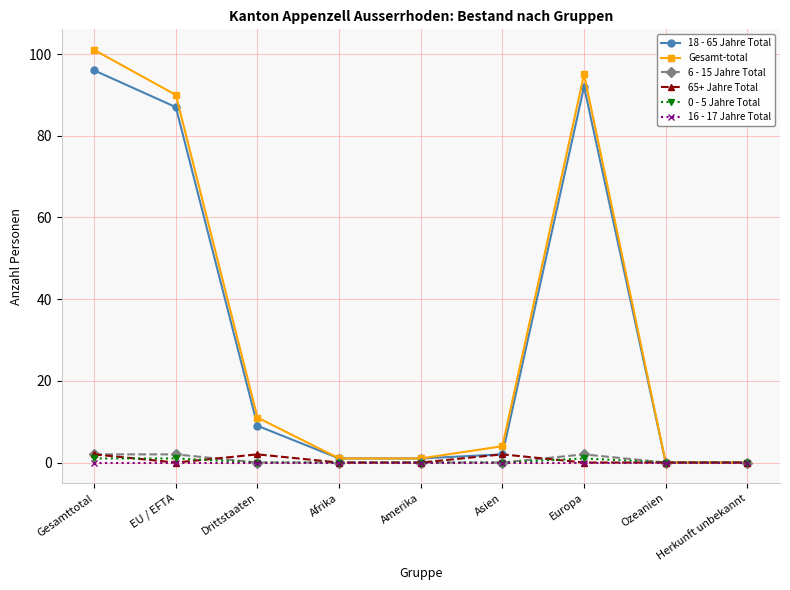

Reading left to right, list all the values displayed in this chart.

18 - 65 Jahre Total: Gesamttotal=96	EU / EFTA=87	Drittstaaten=9	Afrika=1	Amerika=1	Asien=2	Europa=92	Ozeanien=0	Herkunft unbekannt=0
Gesamt-total: Gesamttotal=101	EU / EFTA=90	Drittstaaten=11	Afrika=1	Amerika=1	Asien=4	Europa=95	Ozeanien=0	Herkunft unbekannt=0
6 - 15 Jahre Total: Gesamttotal=2	EU / EFTA=2	Drittstaaten=0	Afrika=0	Amerika=0	Asien=0	Europa=2	Ozeanien=0	Herkunft unbekannt=0
65+ Jahre Total: Gesamttotal=2	EU / EFTA=0	Drittstaaten=2	Afrika=0	Amerika=0	Asien=2	Europa=0	Ozeanien=0	Herkunft unbekannt=0
0 - 5 Jahre Total: Gesamttotal=1	EU / EFTA=1	Drittstaaten=0	Afrika=0	Amerika=0	Asien=0	Europa=1	Ozeanien=0	Herkunft unbekannt=0
16 - 17 Jahre Total: Gesamttotal=0	EU / EFTA=0	Drittstaaten=0	Afrika=0	Amerika=0	Asien=0	Europa=0	Ozeanien=0	Herkunft unbekannt=0